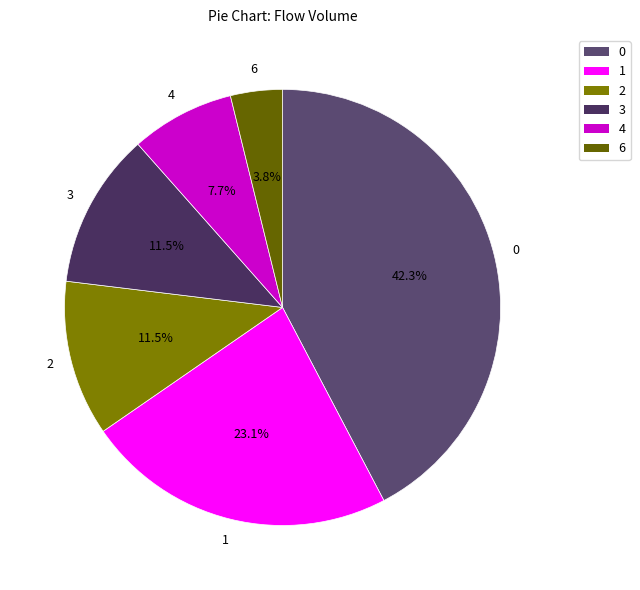

What is the ratio of the value at 4 to the value at 1?

0.3